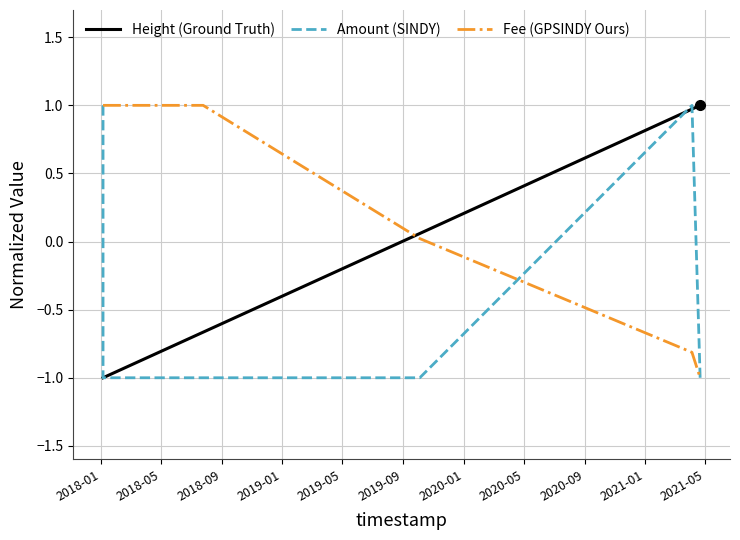

What is the greatest value displayed?

1.0